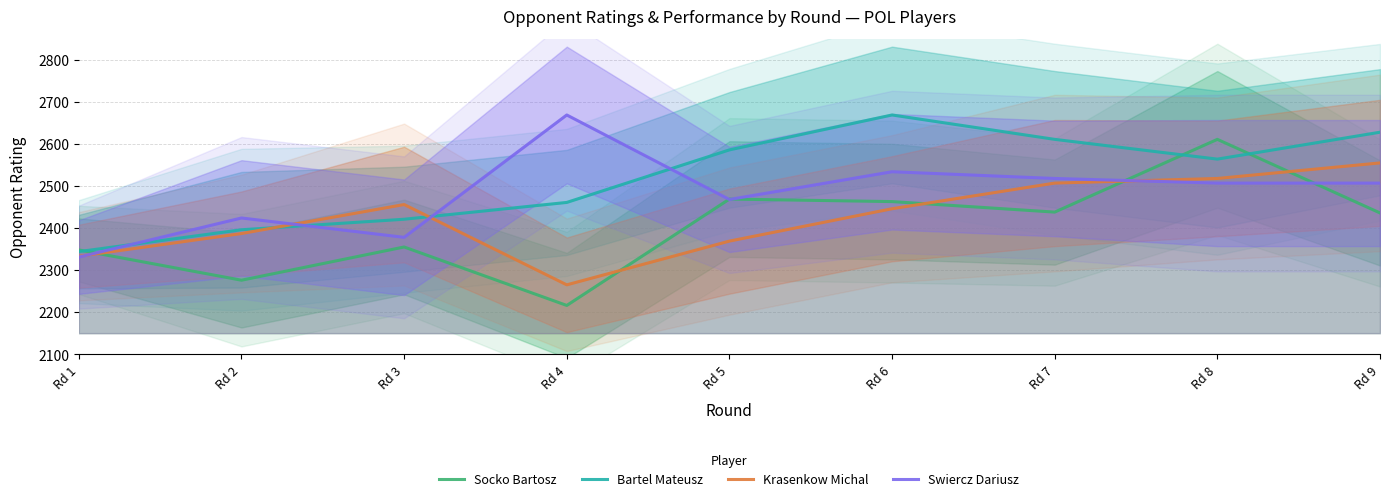

Where is the first local maximum for Bartel Mateusz?

Rd 6